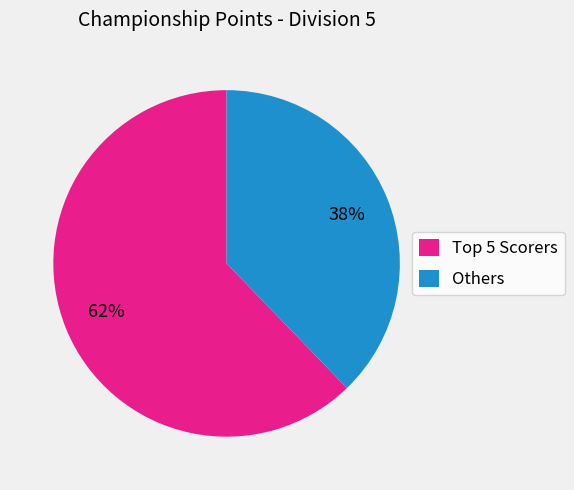

True or false: Others accounts for 38% of the total.

True